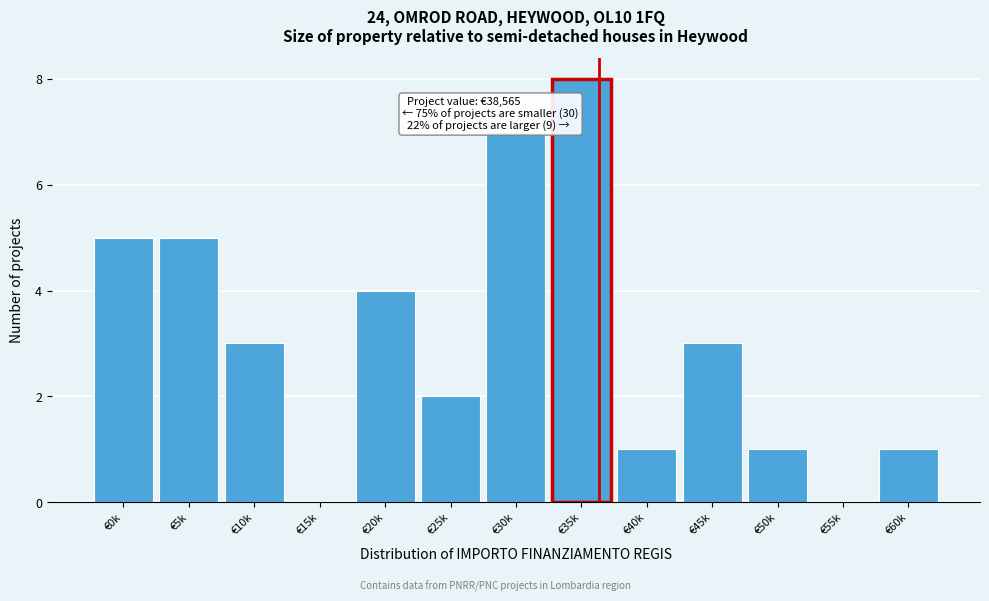

Reading left to right, transcribe all the data shown in this chart.

€0k=5	€5k=5	€10k=3	€15k=0	€20k=4	€25k=2	€30k=7	€35k=8	€40k=1	€45k=3	€50k=1	€55k=0	€60k=1